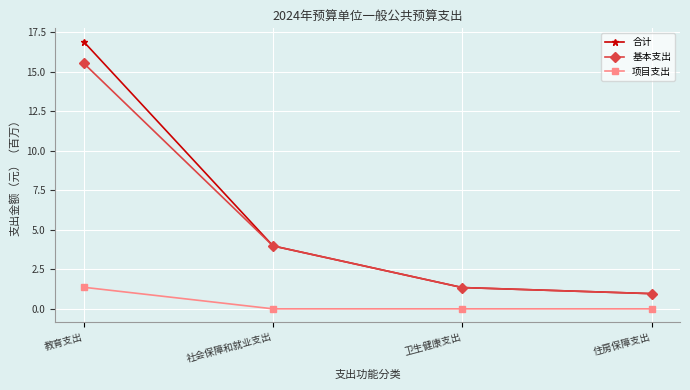

Between 教育支出 and 卫生健康支出, which series saw the biggest shift?

合计